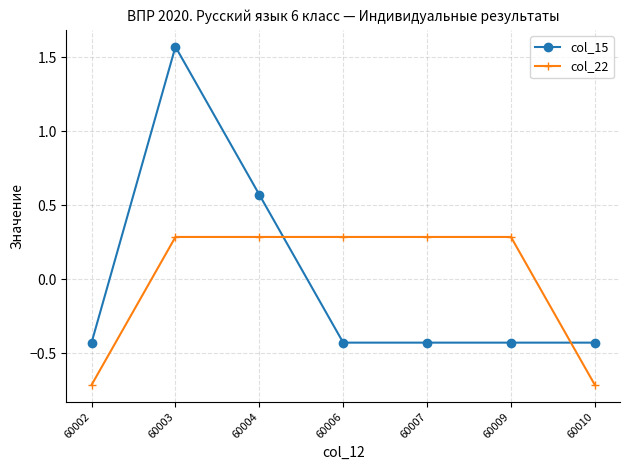

How many lines are shown in the chart?

2